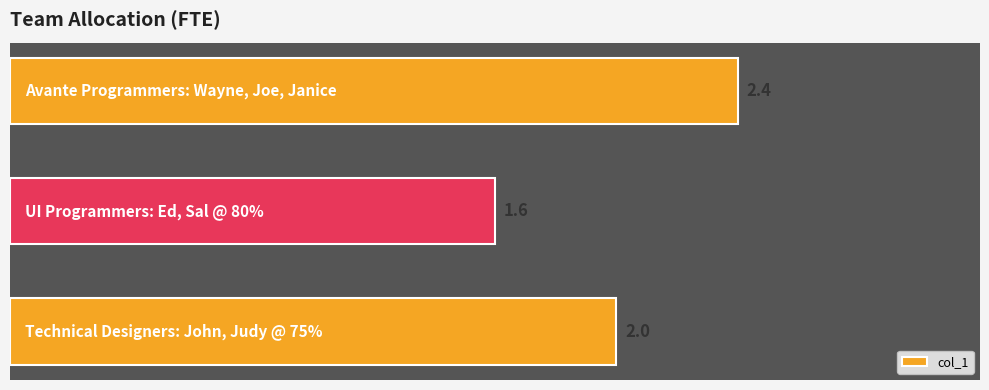

What is the value of the 2nd bar from the top?

1.6